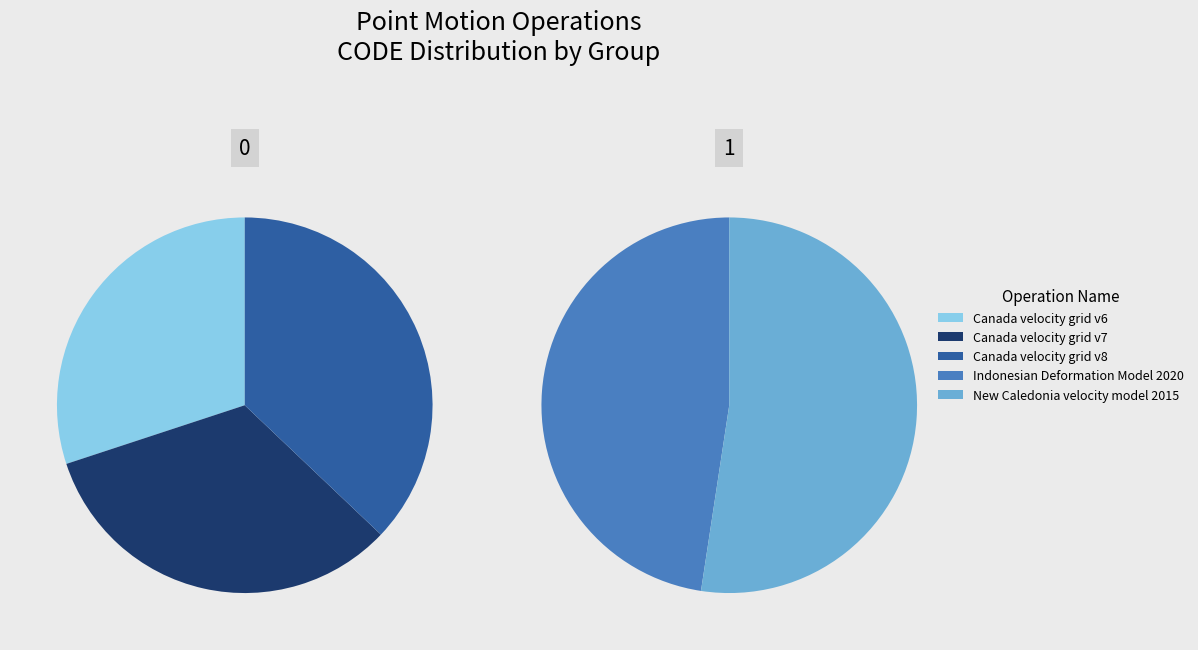

Which category has the biggest portion of the pie?

Canada velocity grid v8